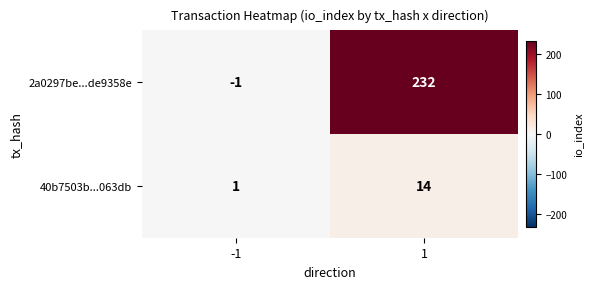

What is the sum of the 40b7503b...063db values at -1 and 1?

15